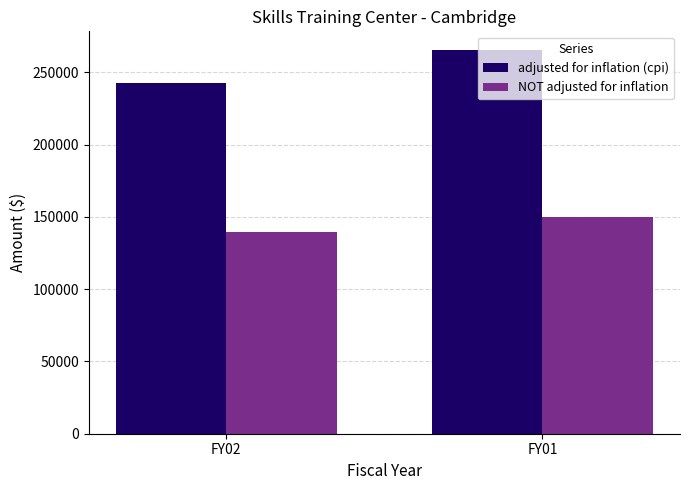

What is the total value across all series at FY02?

381999